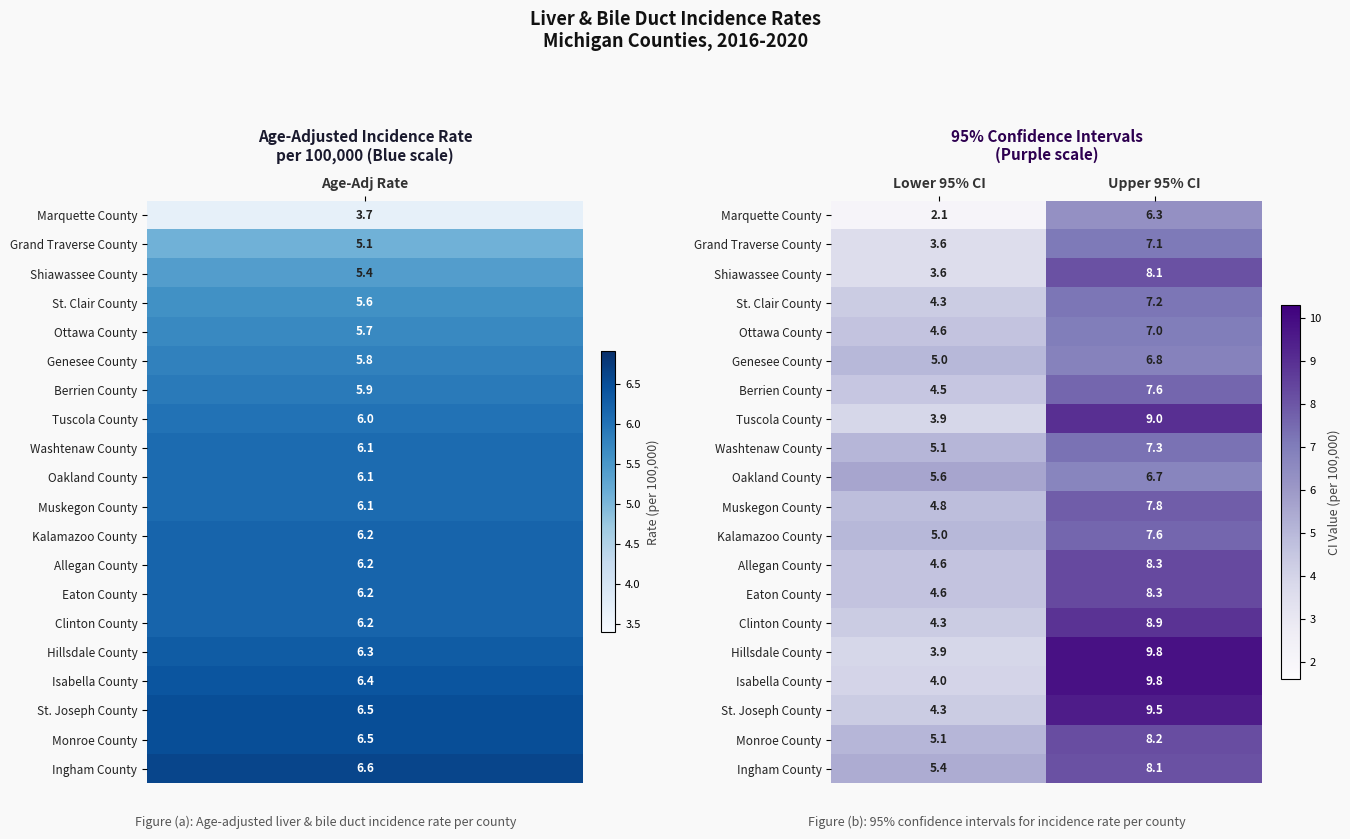

What is the minimum value shown in the chart?

2.1